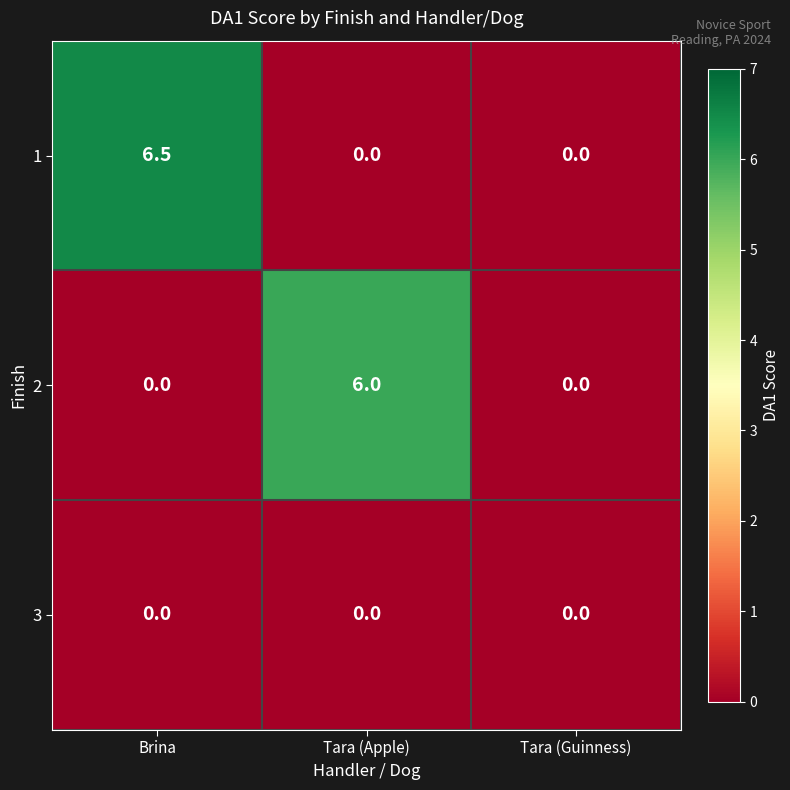

Reading left to right, what are all the values shown in this chart?

1: 6.5	0.0	0.0
2: 0.0	6.0	0.0
3: 0.0	0.0	0.0